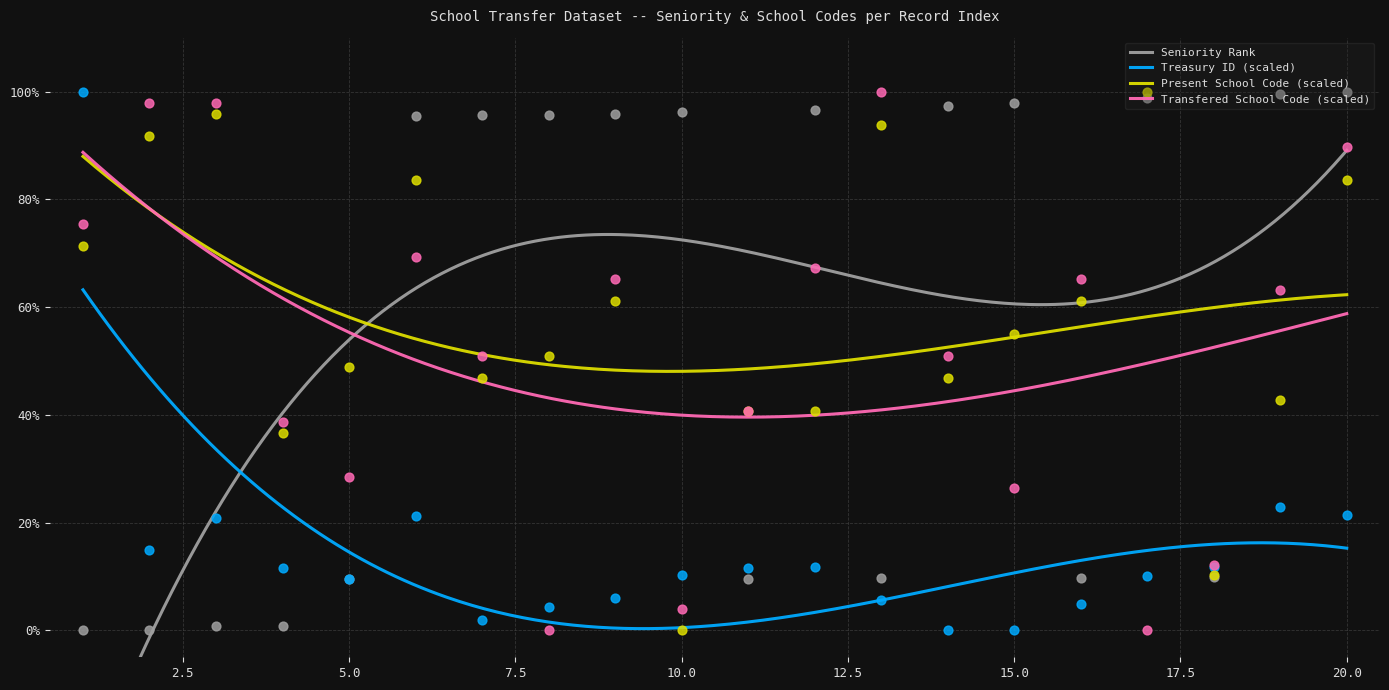

What is the total value across all series at 15?

179.4